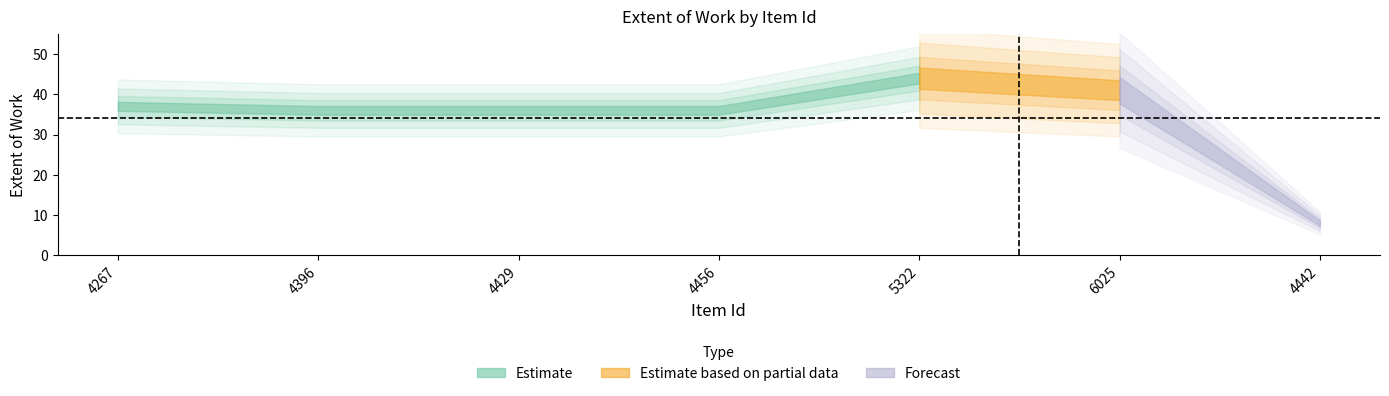

Rank the categories by value from highest to lowest.

5322, 6025, 4267, 4396, 4429, 4456, 4442